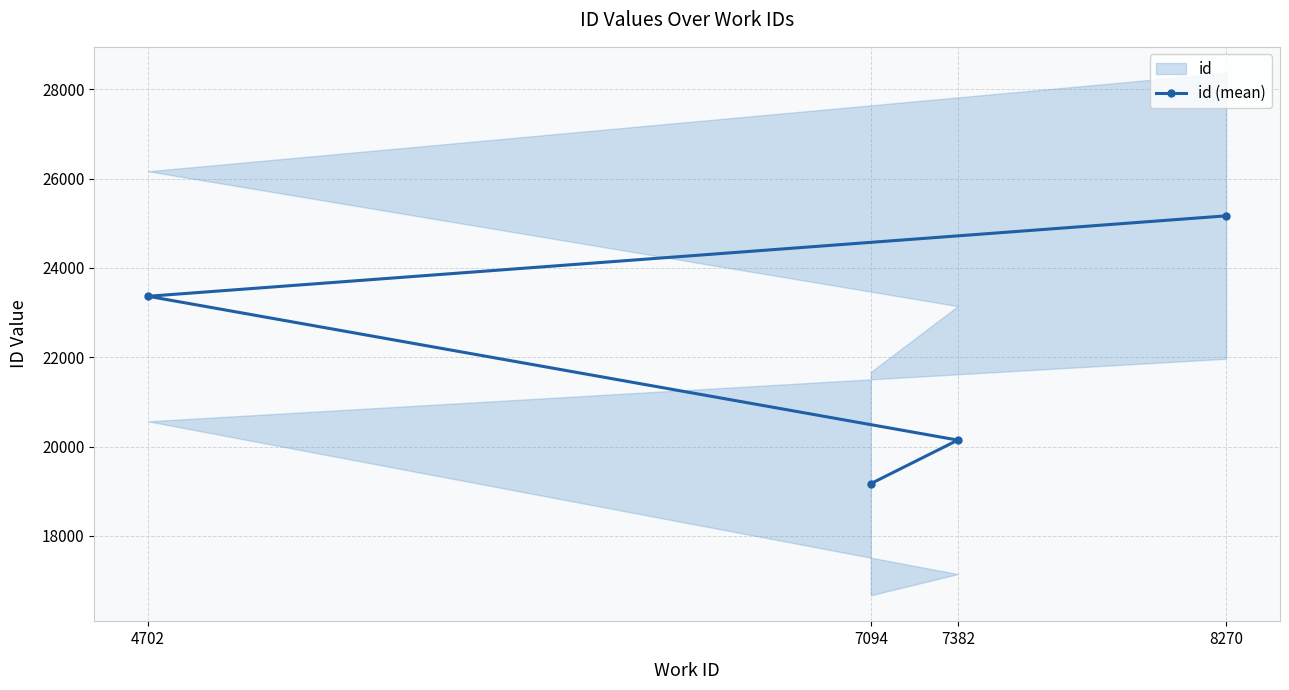

Rank the categories by value from highest to lowest.

8270, 4702, 7382, 7094